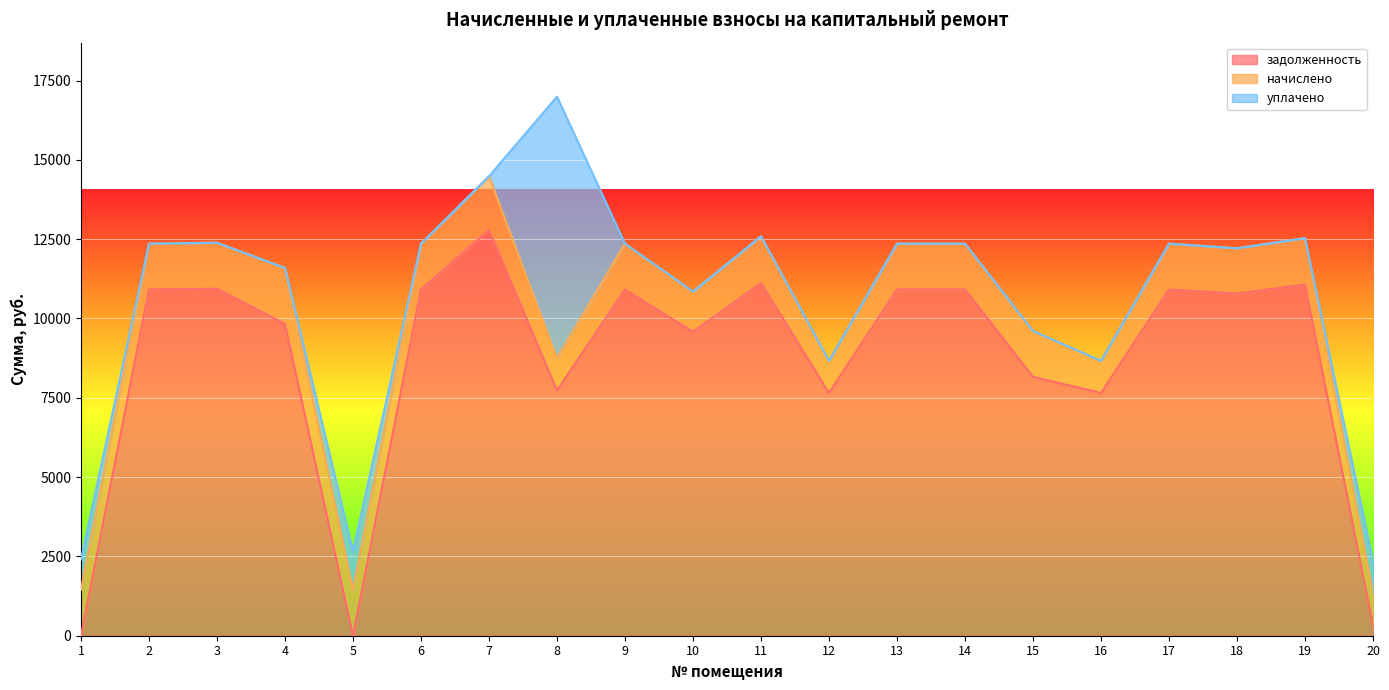

What is the average value of the задолженность series?

8655.4